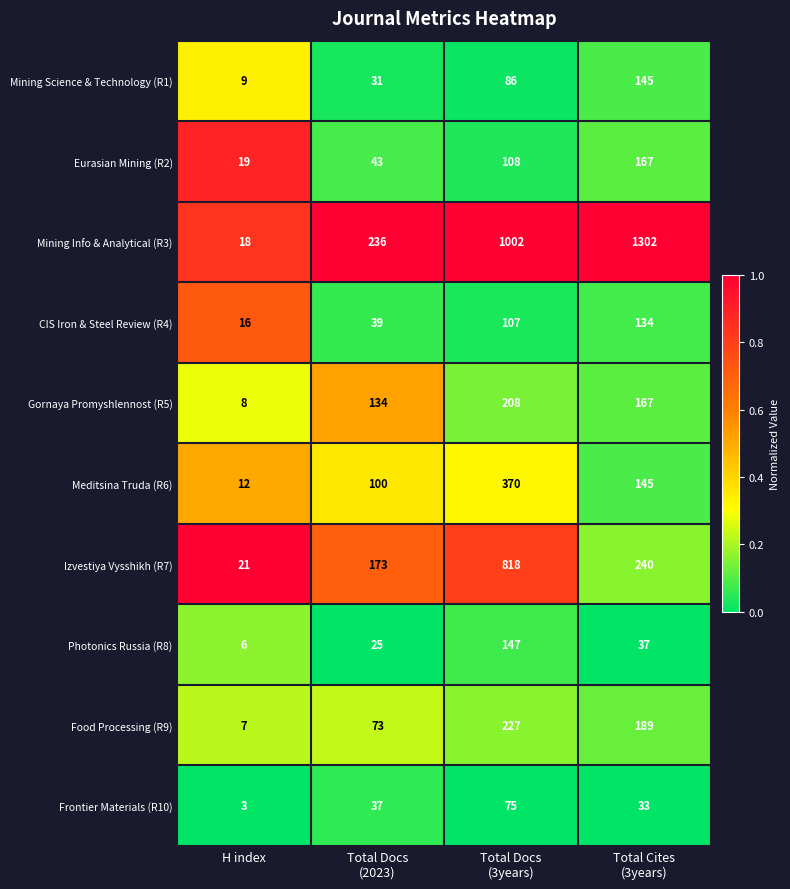

Which label corresponds to the largest value in the chart?

Total Cites
(3years)